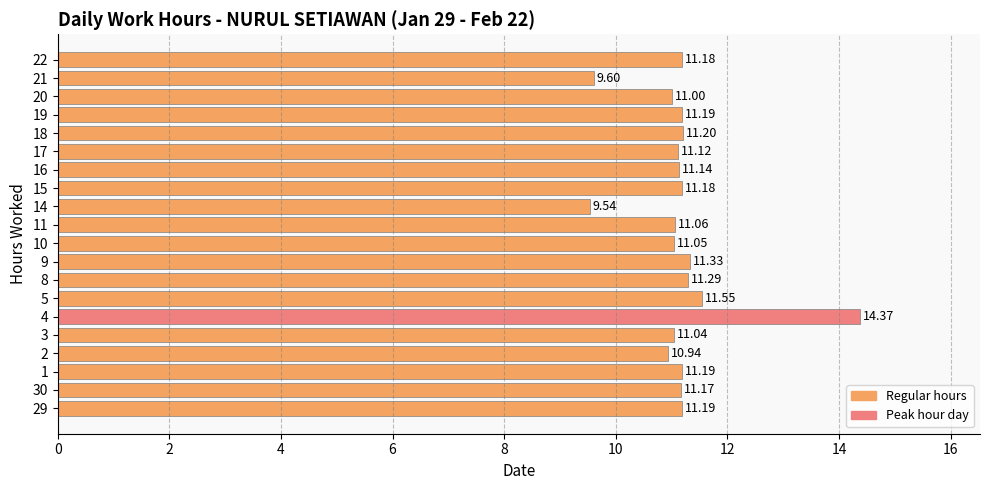

Which has a higher value, 4 or 19?

4